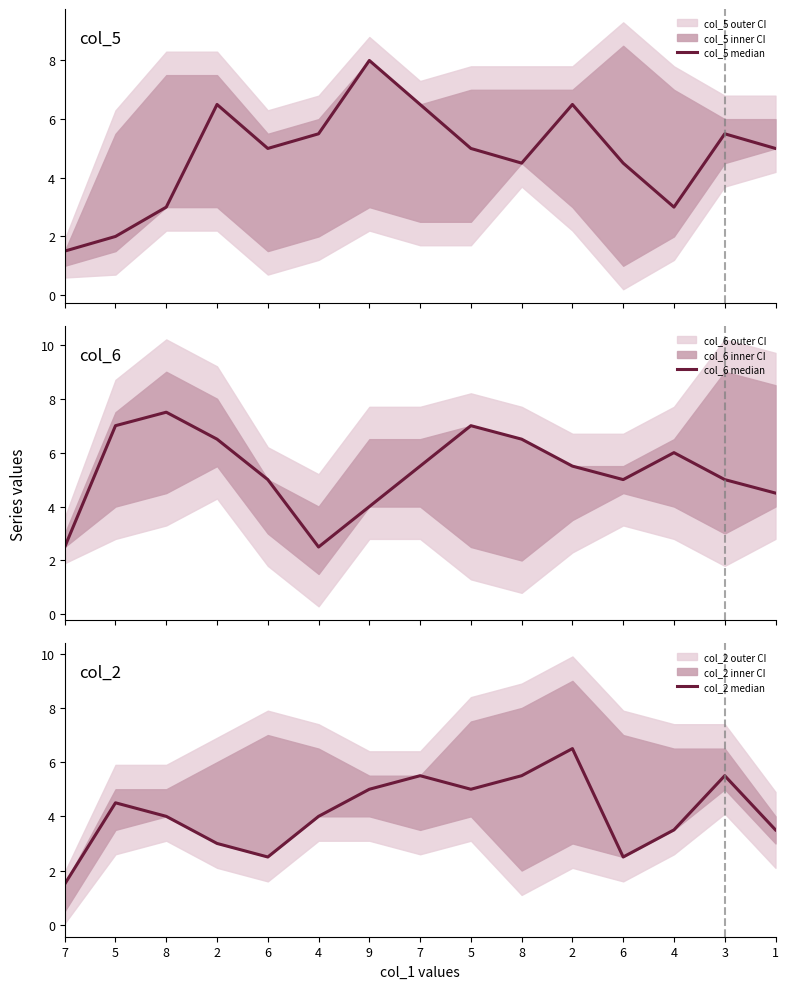

Where is the first local minimum for col_5 median?

6